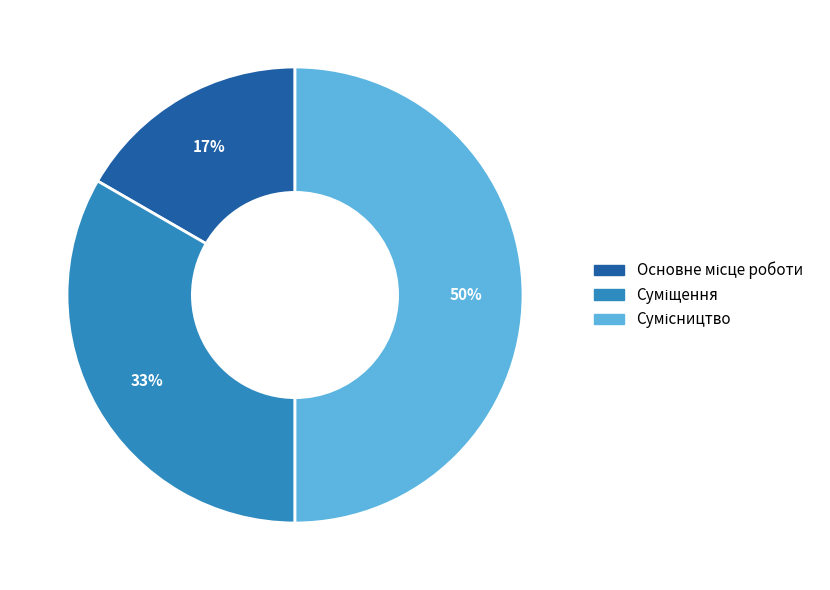

To the nearest percent, what is the difference between the largest and smallest slice percentages?

33%